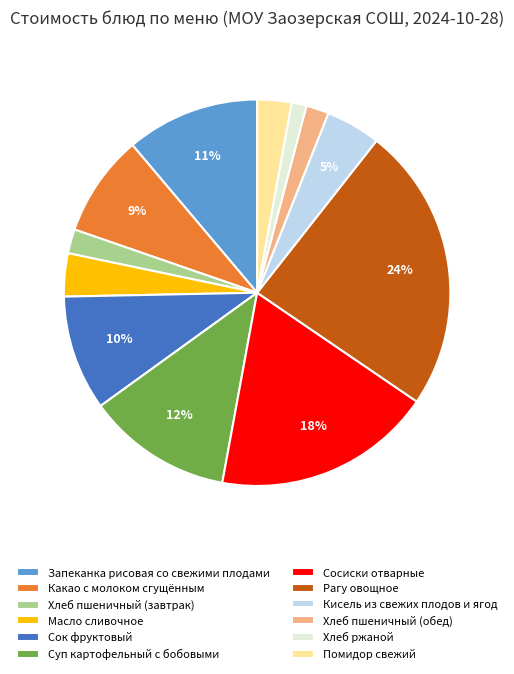

Does Суп картофельный с бобовыми represent more than half of the total?

No